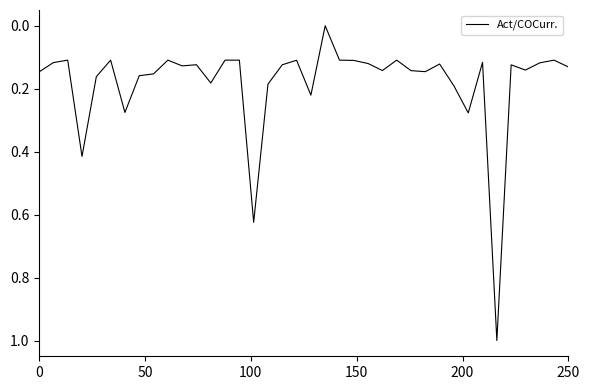

What is the difference between the maximum and minimum values?

1.0